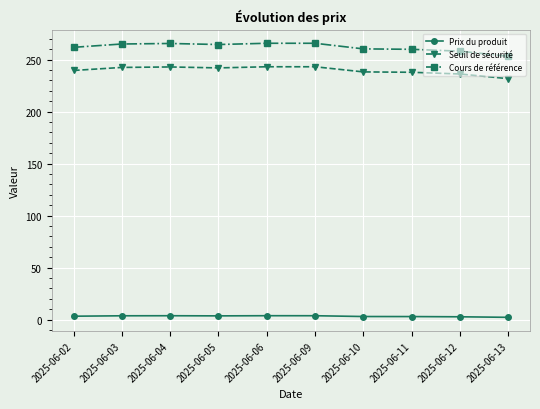

What is the average value of the Cours de référence series?

262.0